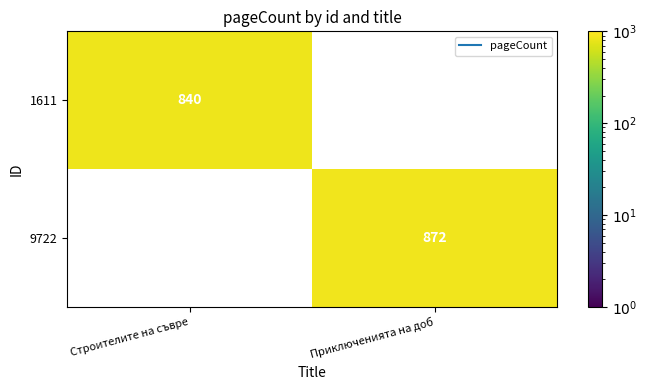

List the series in order of their peak value, lowest first.

1611, 9722